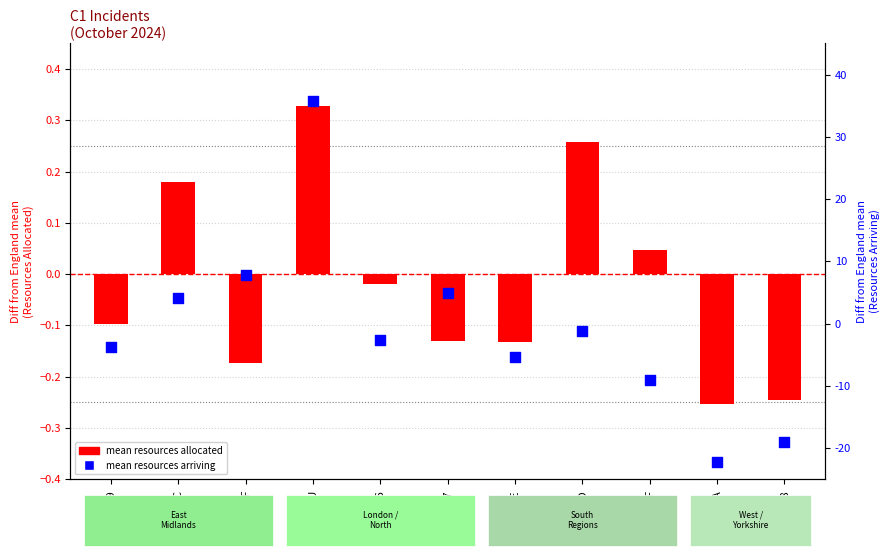

Is the value of Mean resources allocated (diff from England) at RX7 greater than the value of Mean resources arriving (diff from England) at RYA?

Yes